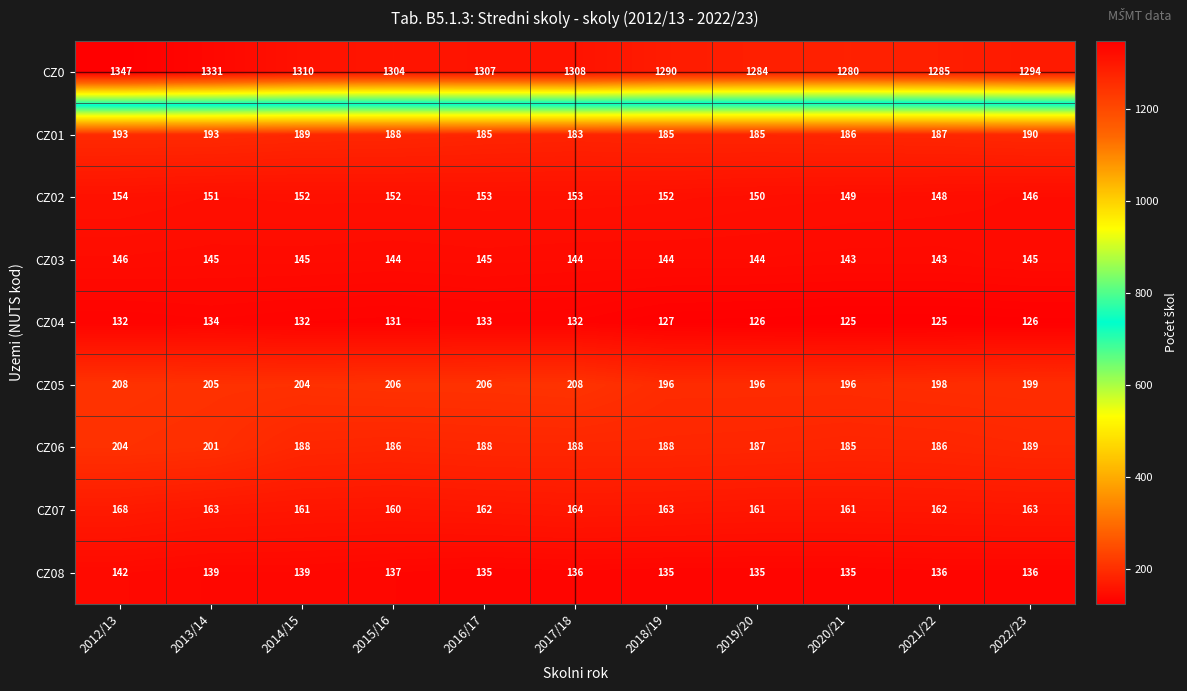

What is the approximate value of CZ03 at 2014/15?

145